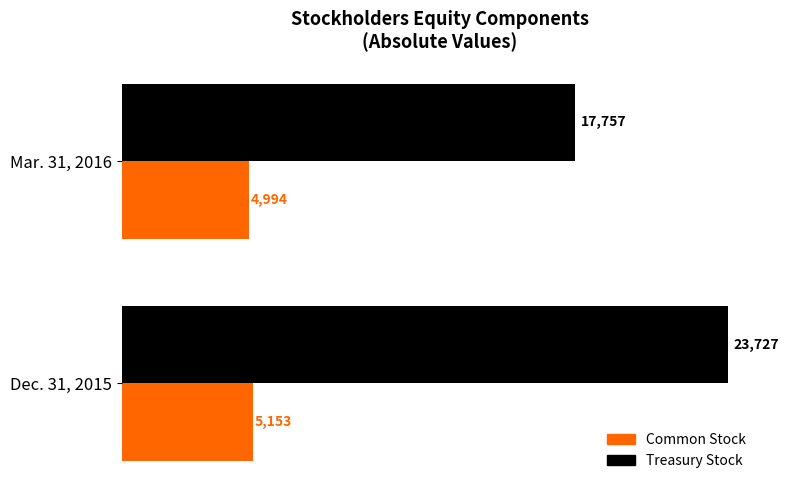

Which series has the largest range (max minus min)?

Treasury Stock